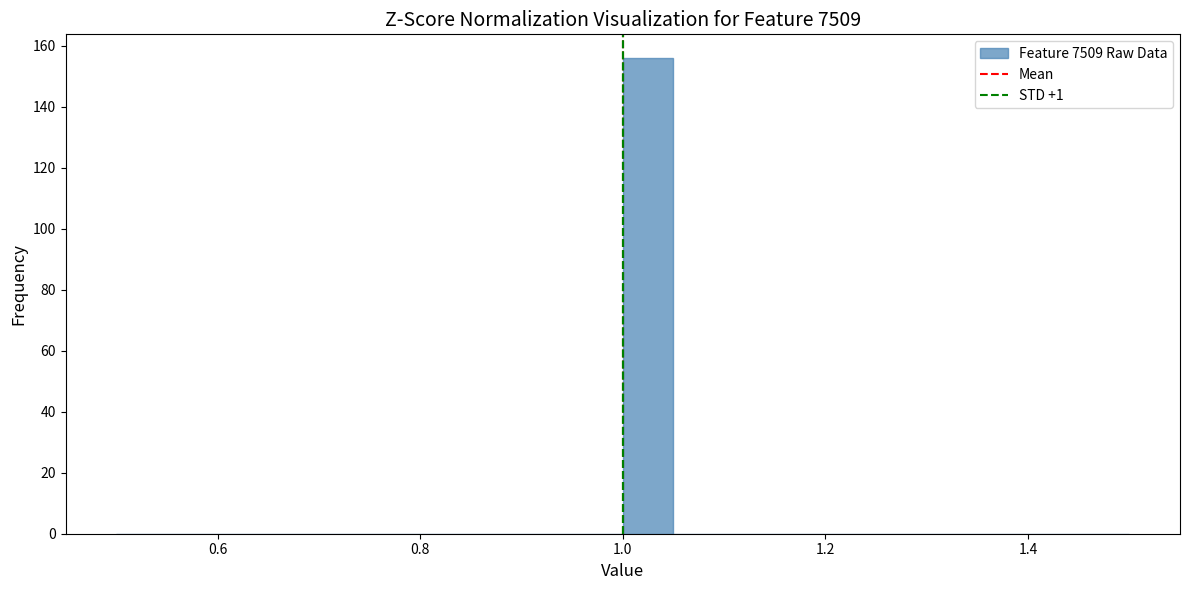

Read against the x-axis, roughly where is the centre of the tallest bar?

1.02